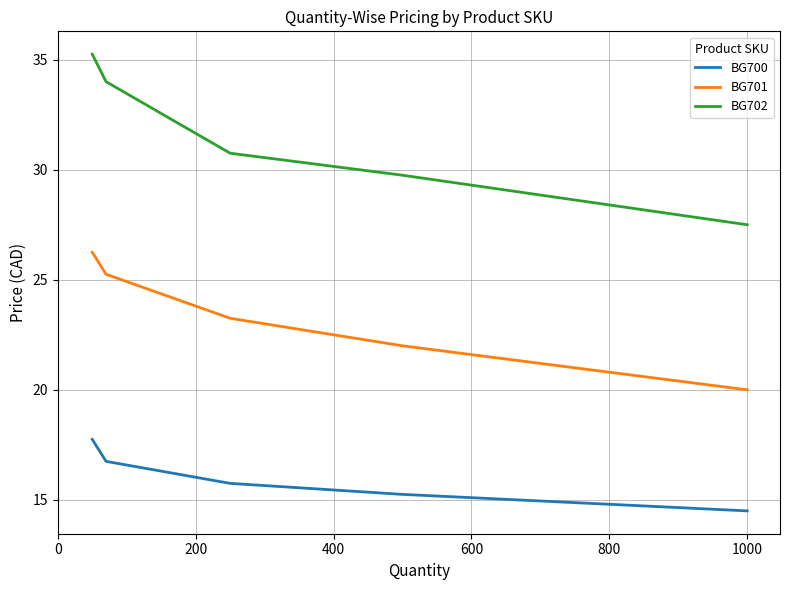

True or false: BG700 and BG702 intersect in this chart.

False